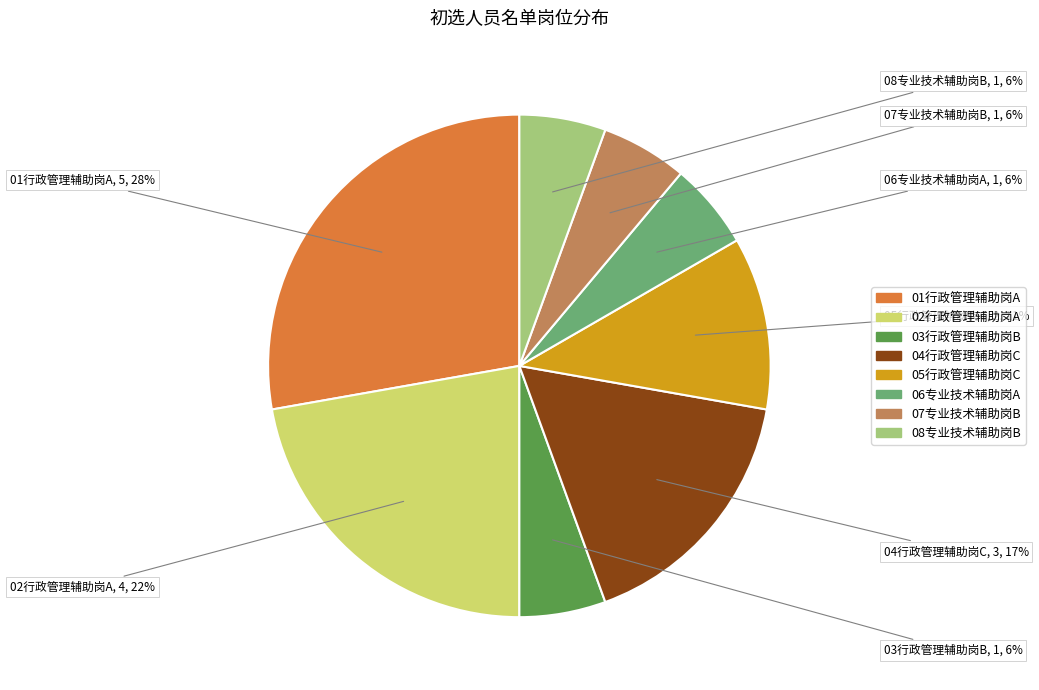

What percentage is the 02行政管理辅助岗A slice, to the nearest percent?

22%